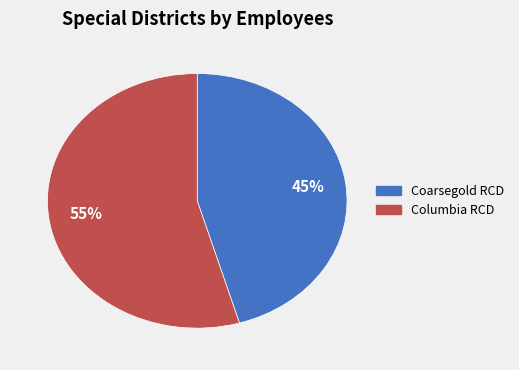

Which category has the biggest portion of the pie?

Columbia RCD